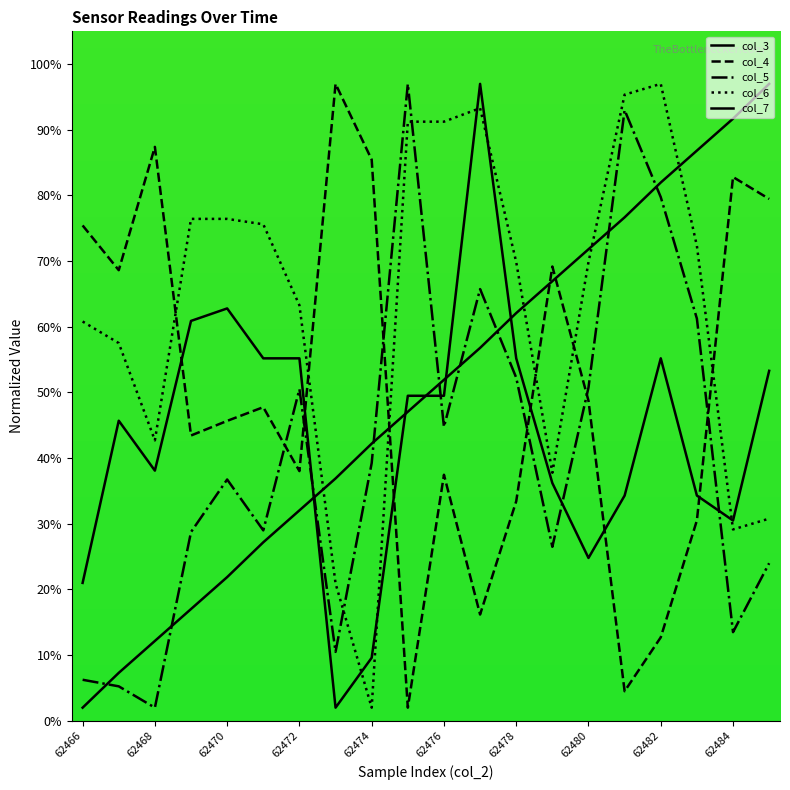

At which category does col_4 reach its first local peak?

62468